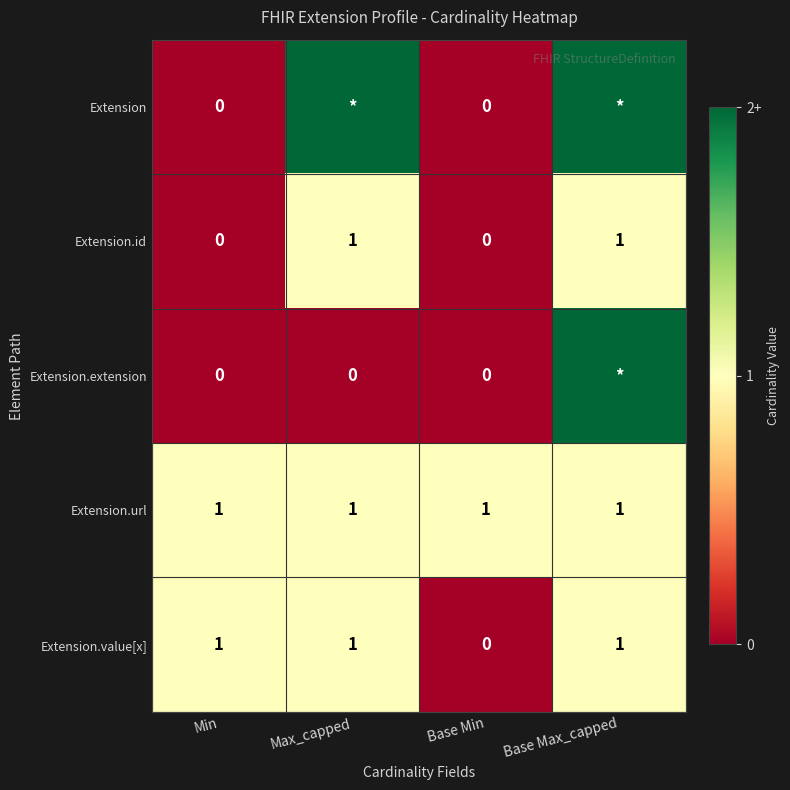

How many categories are shown in the chart?

4